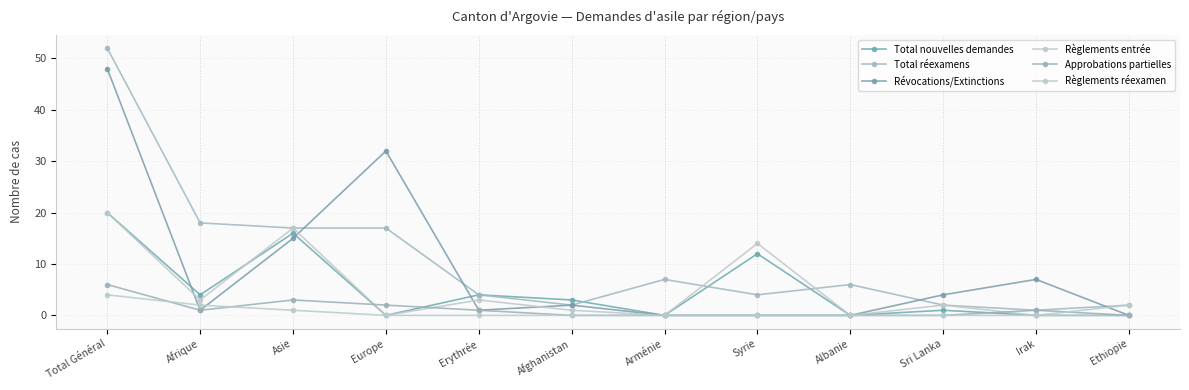

At which category is the sum across all series the highest?

Total Général